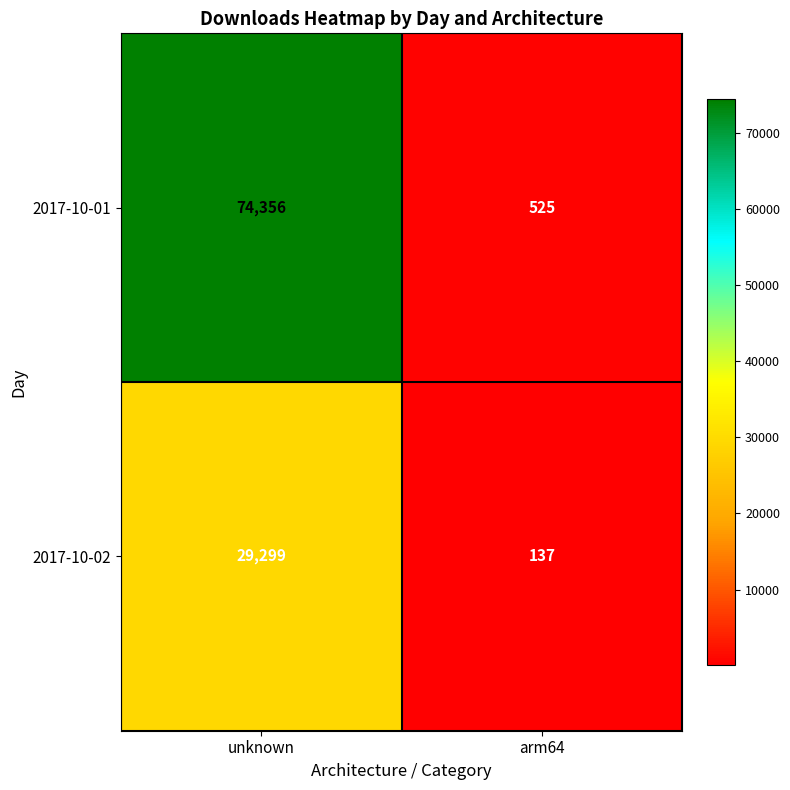

At how many categories does at least one series exceed 15500?

1